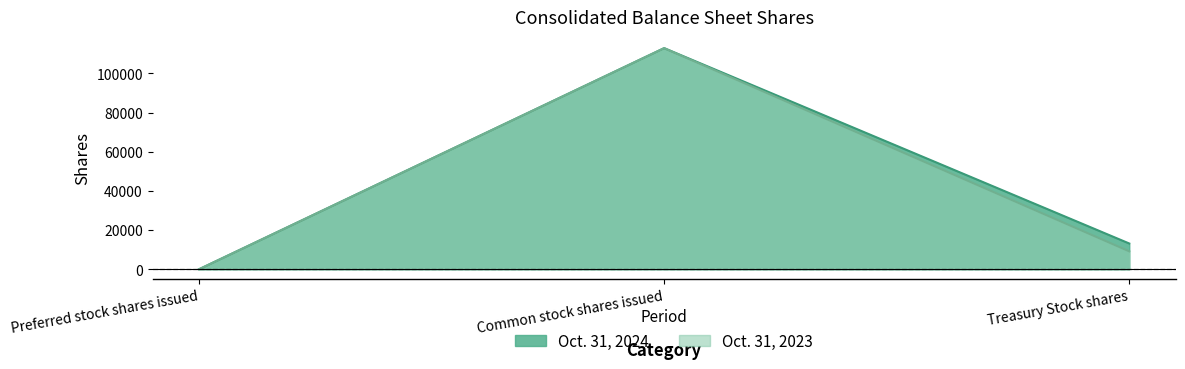

At which category does the chart reach its minimum across all series?

Preferred stock shares issued